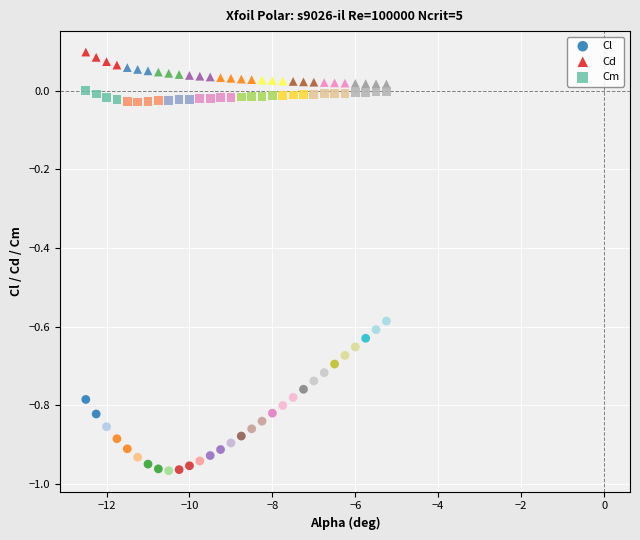

Which series contains the lowest Y value?

Cl